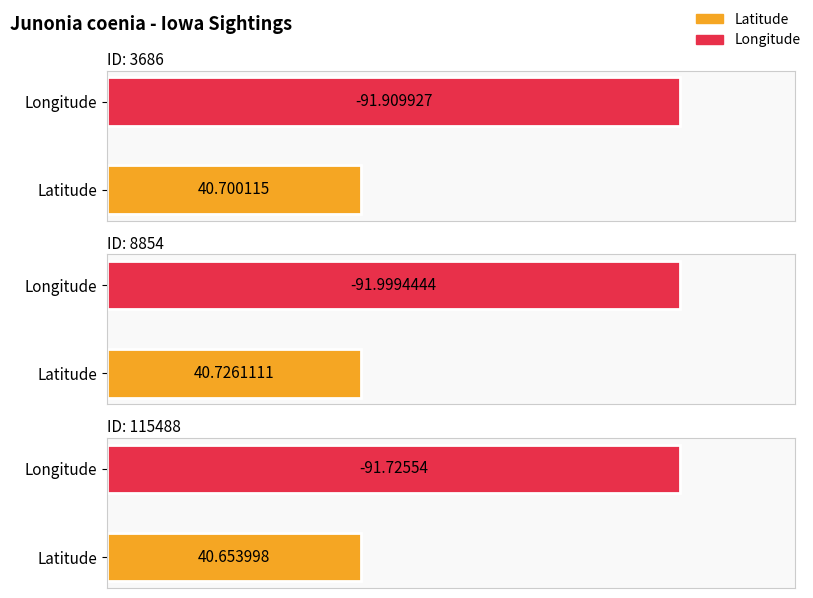

Which series has the largest range (max minus min)?

Longitude